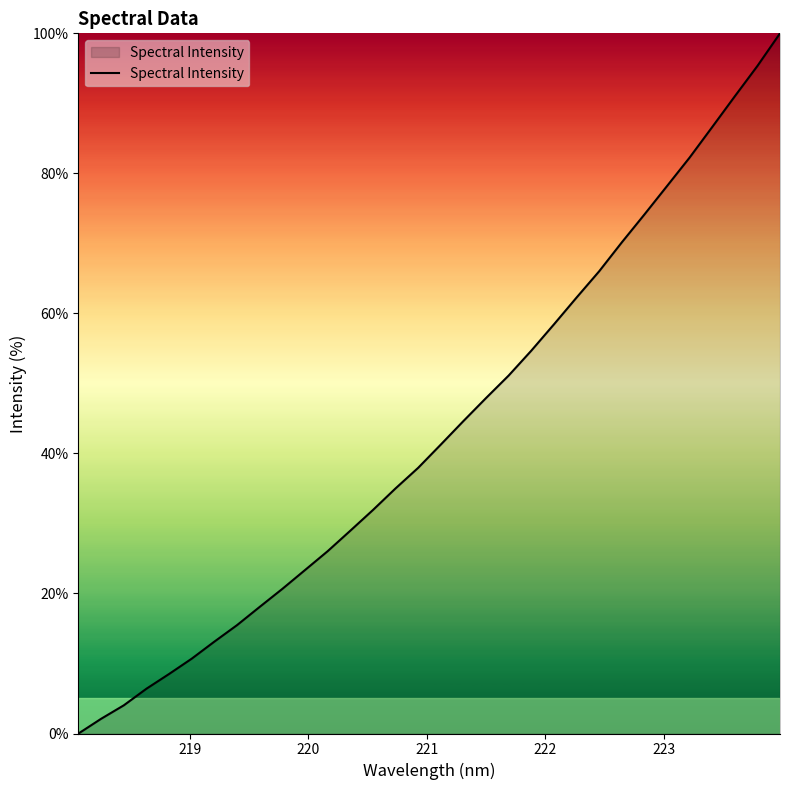

What is the maximum value shown in the chart?

100.0